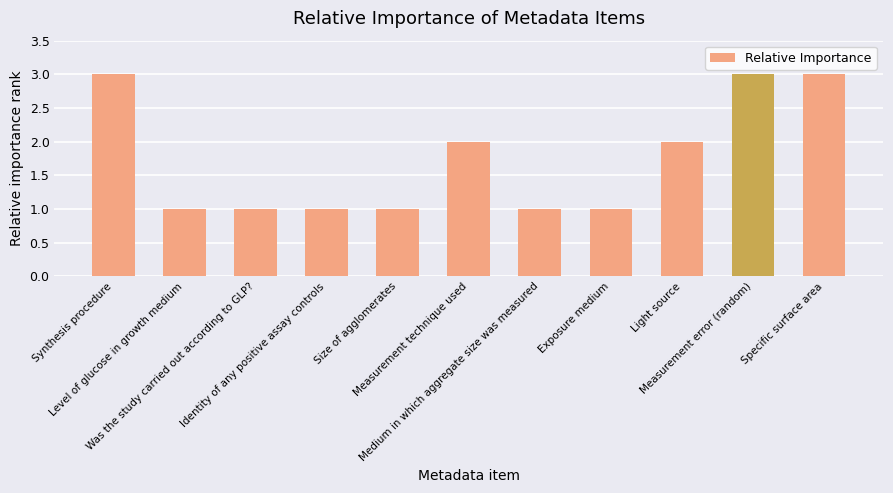

Is it true that the value at Measurement technique used is 0?

False